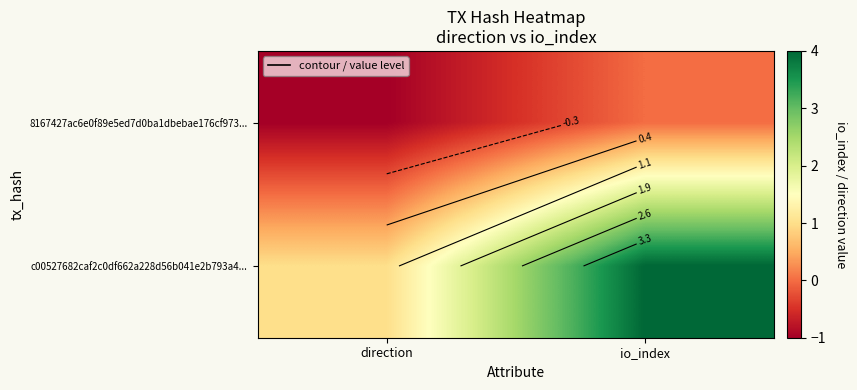

Between direction and io_index, which series saw the biggest shift?

c00527682caf2c0df662a228d56b041e2b793a4...